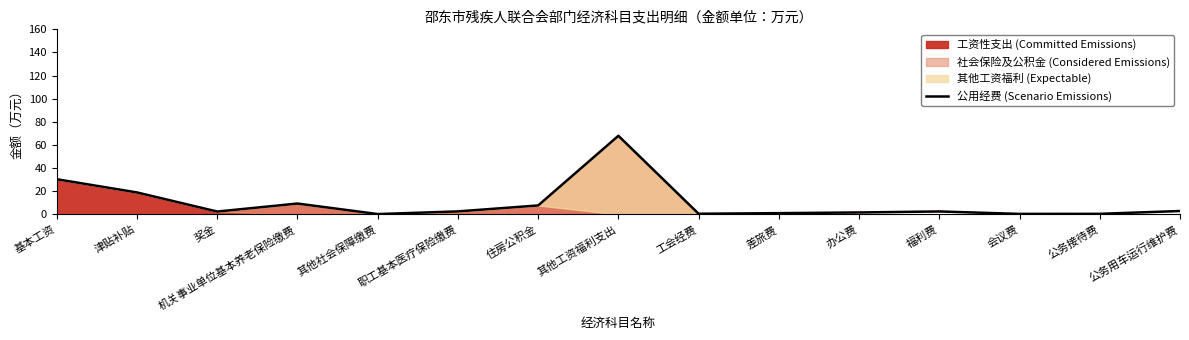

What is the greatest value displayed?

68.0